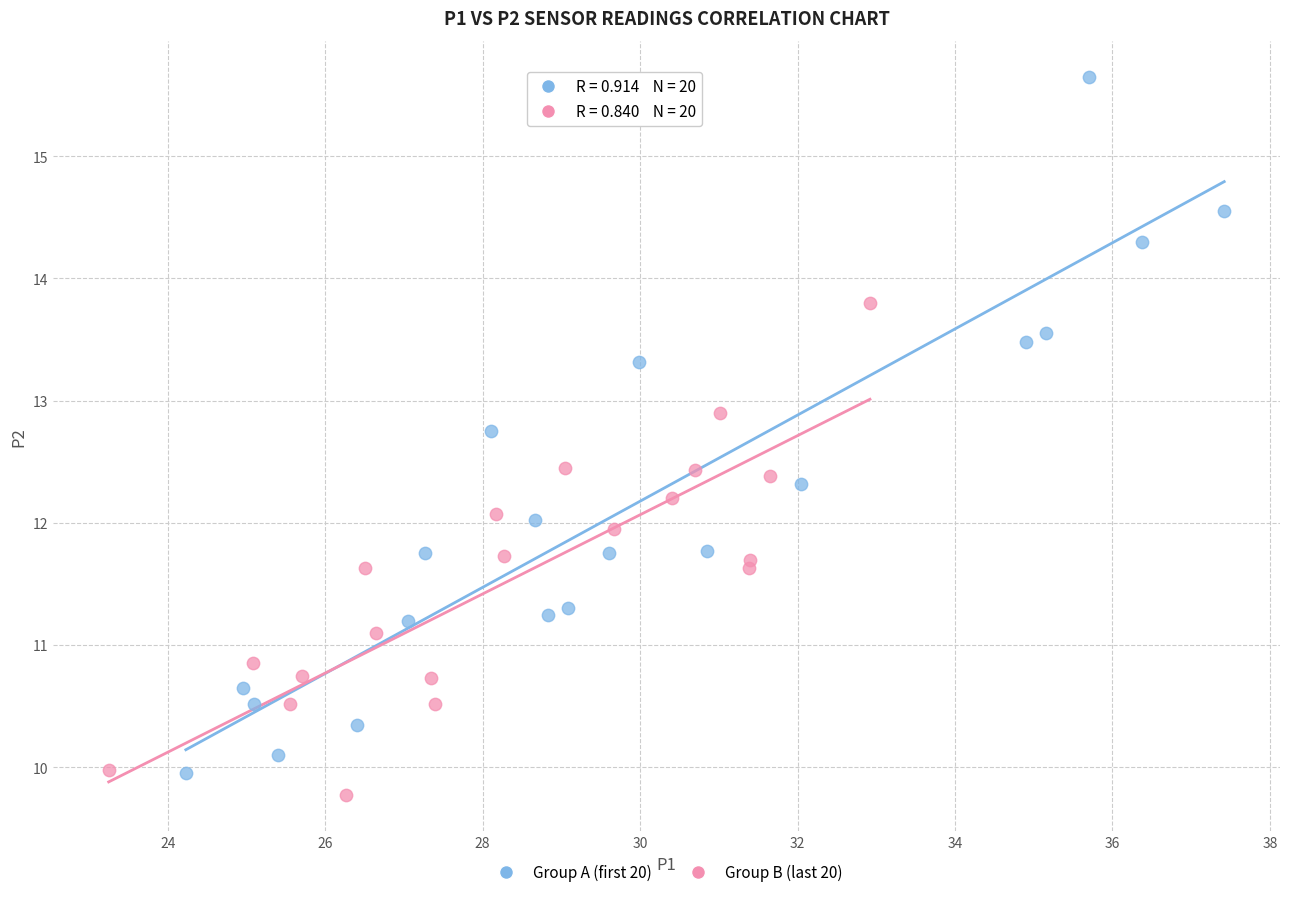

Which series has the largest Y range (max minus min)?

Group A (first 20)